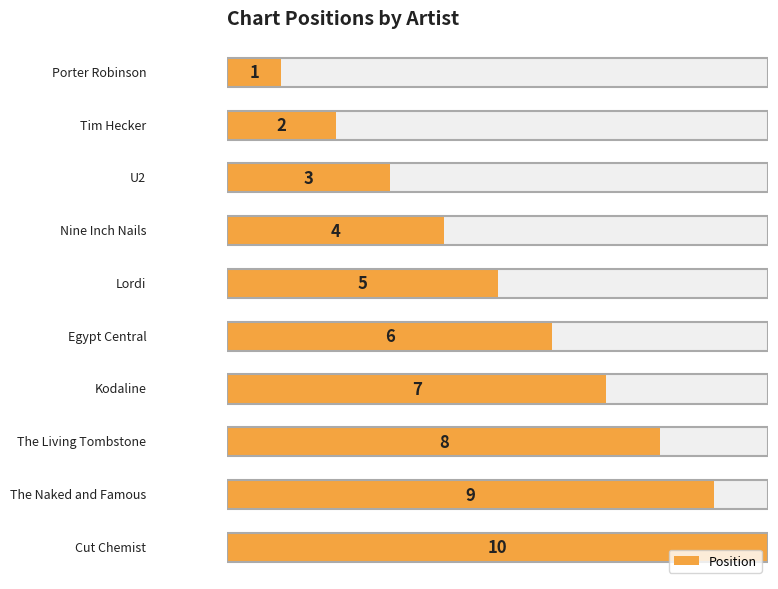

Count the values in the range 3 to 8.

6